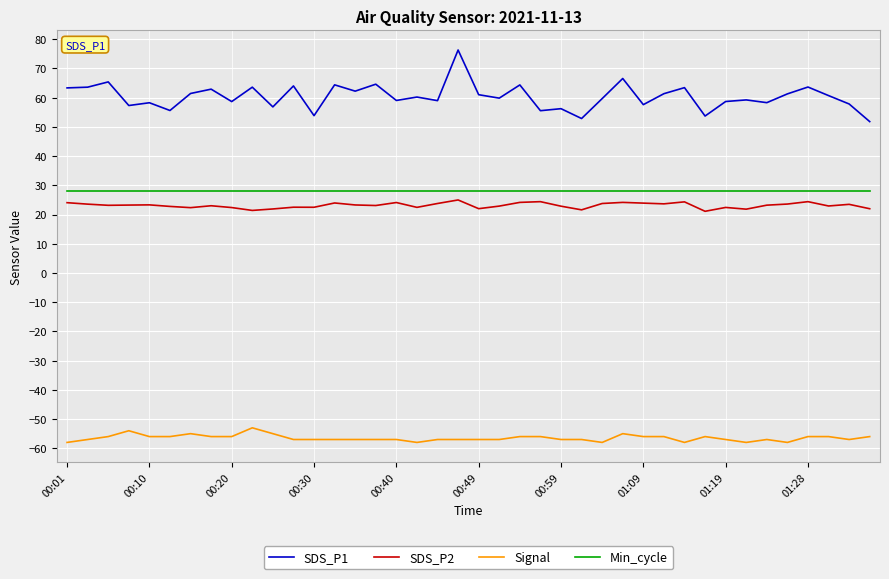

What are all the series names shown in the legend?

SDS_P1, SDS_P2, Signal, Min_cycle